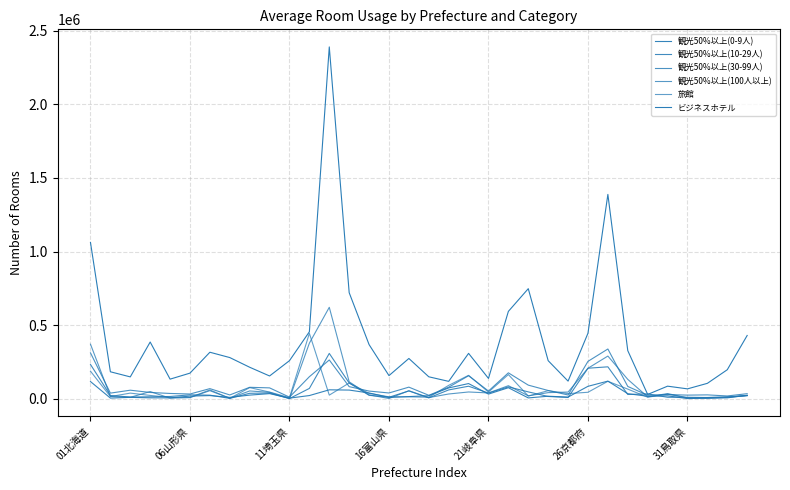

How many lines are shown in the chart?

6